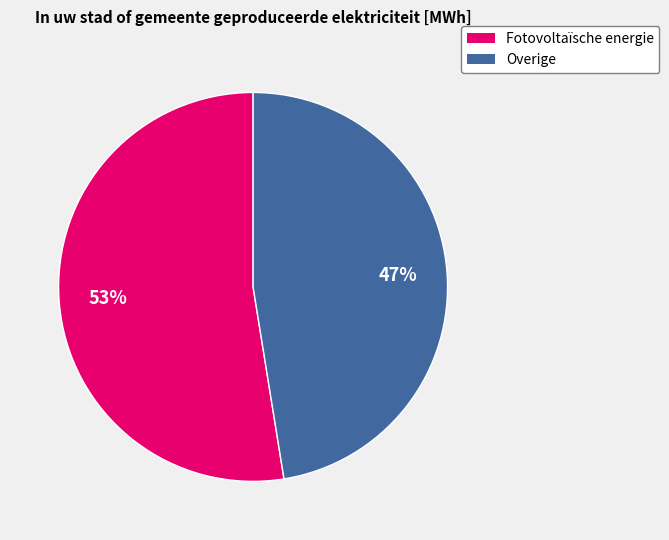

Does Fotovoltaïsche energie represent more than half of the total?

Yes